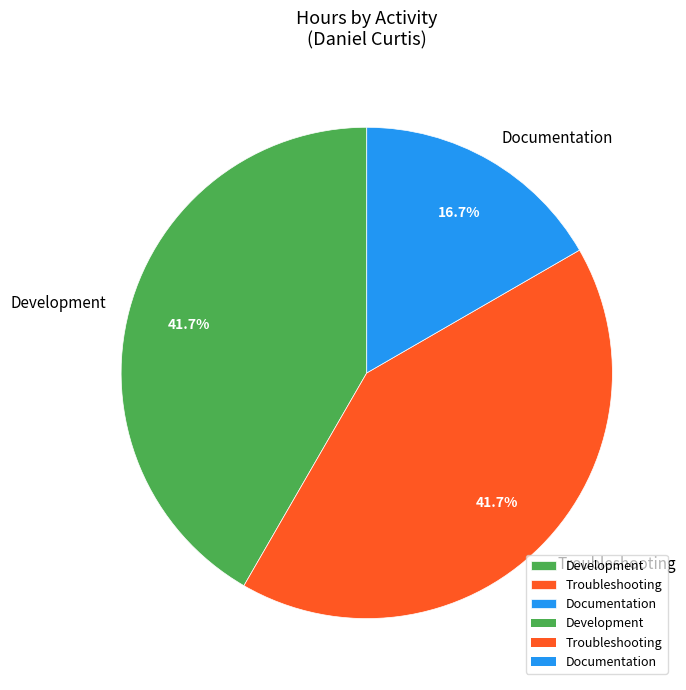

What portion of the pie excludes Troubleshooting?

58.3%